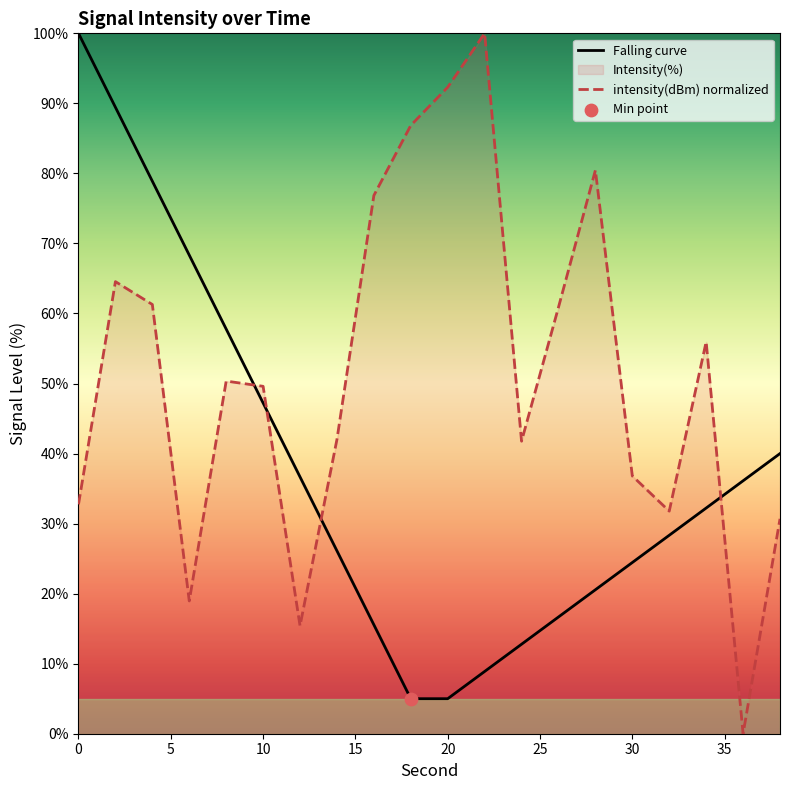

Which series ends up on top after the final intersection of intensity(dBm) normalized and Falling curve?

Falling curve